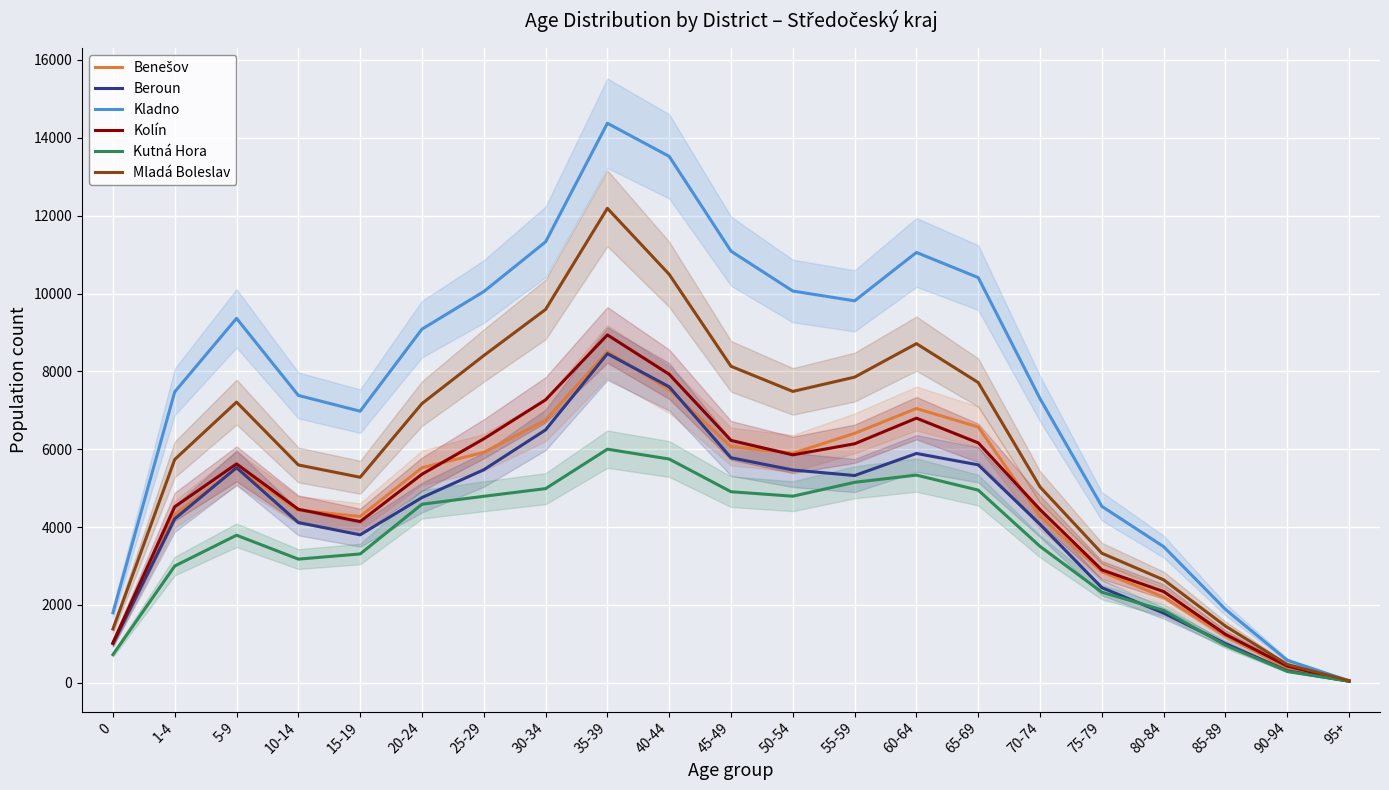

What is the difference between the maximum and minimum values in the Mladá Boleslav series?

12133